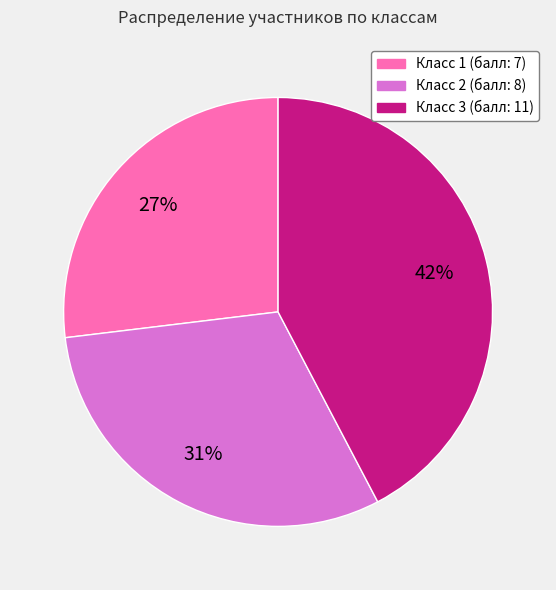

Is there a majority slice in this chart?

No